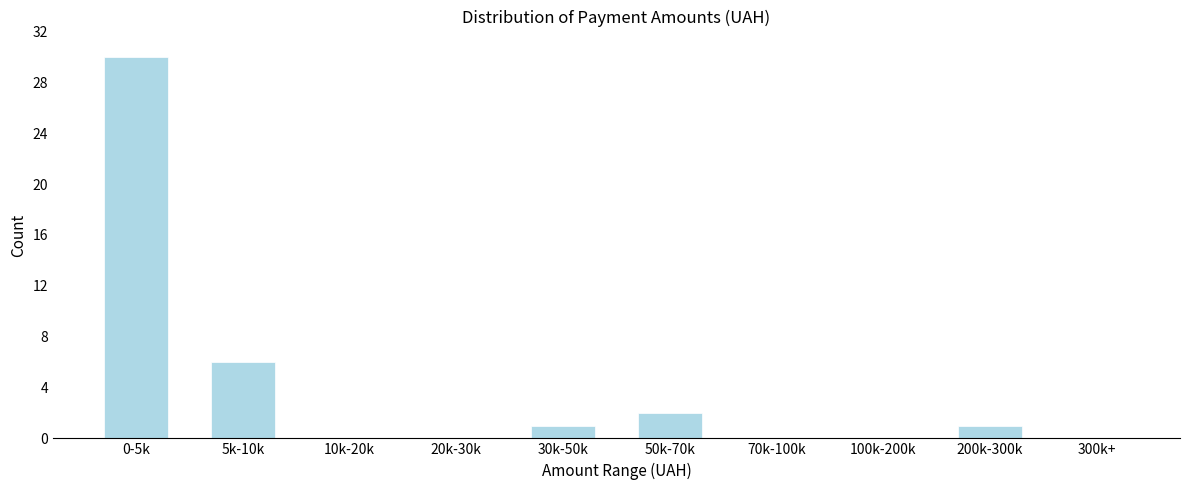

Reading left to right, transcribe all the data shown in this chart.

0-5k=30	5k-10k=6	10k-20k=0	20k-30k=0	30k-50k=1	50k-70k=2	70k-100k=0	100k-200k=0	200k-300k=1	300k+=0